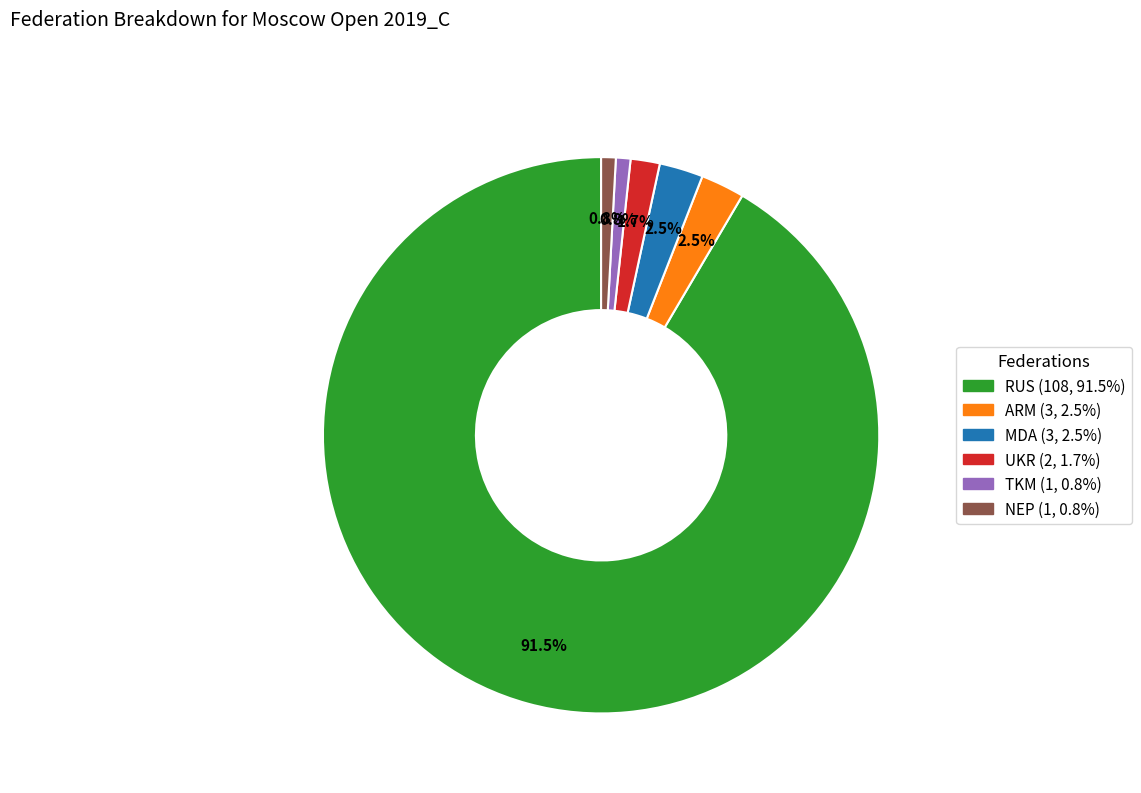

Is there a majority slice in this chart?

Yes